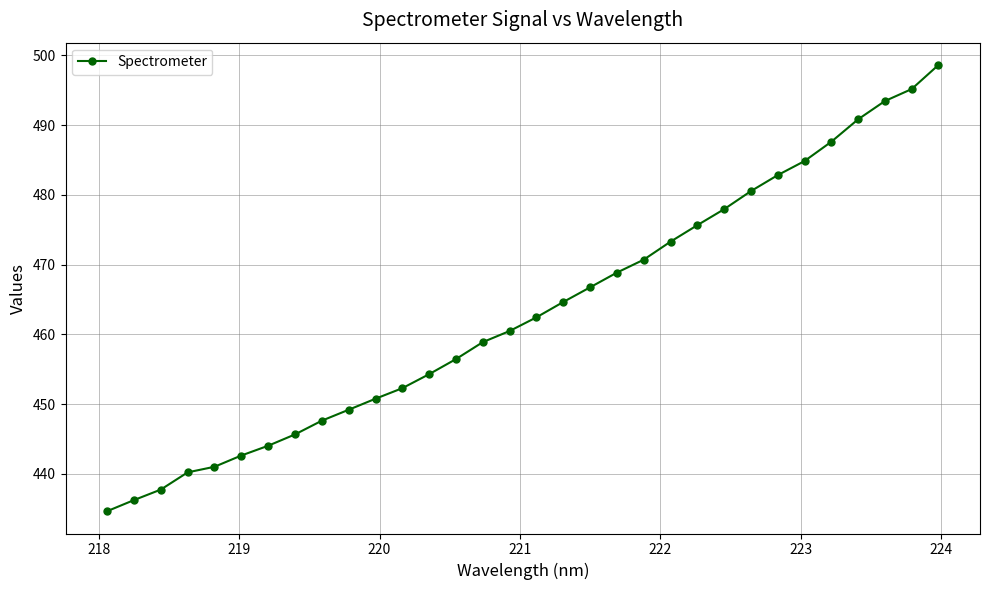

True or false: the data has more than 1 interior local peaks.

False